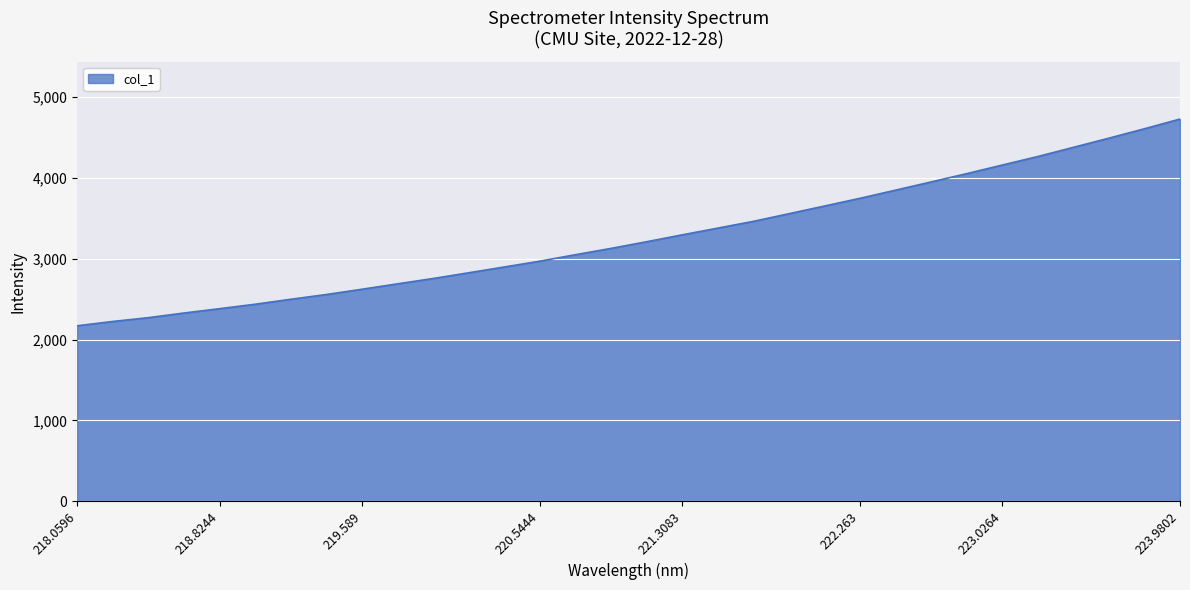

What is the maximum value shown in the chart?

4728.7